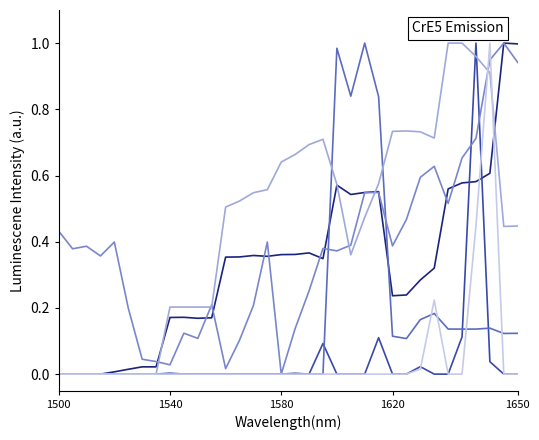

What is the total value across all series at 1650?

2.5